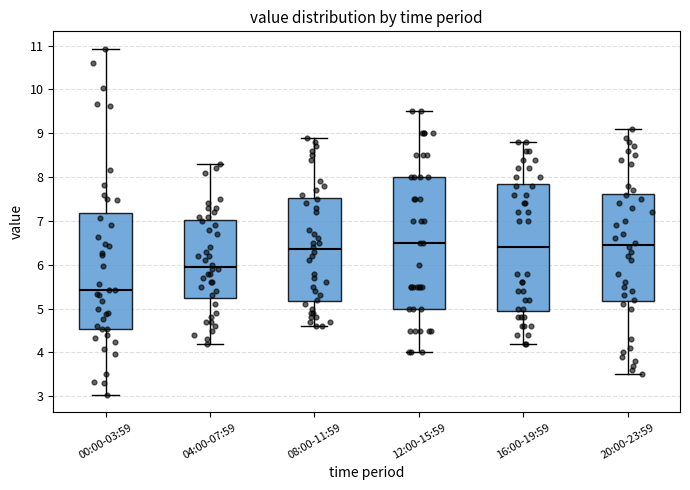

Comparing the boxes themselves (not the whiskers), which one is the tallest?

12:00-15:59